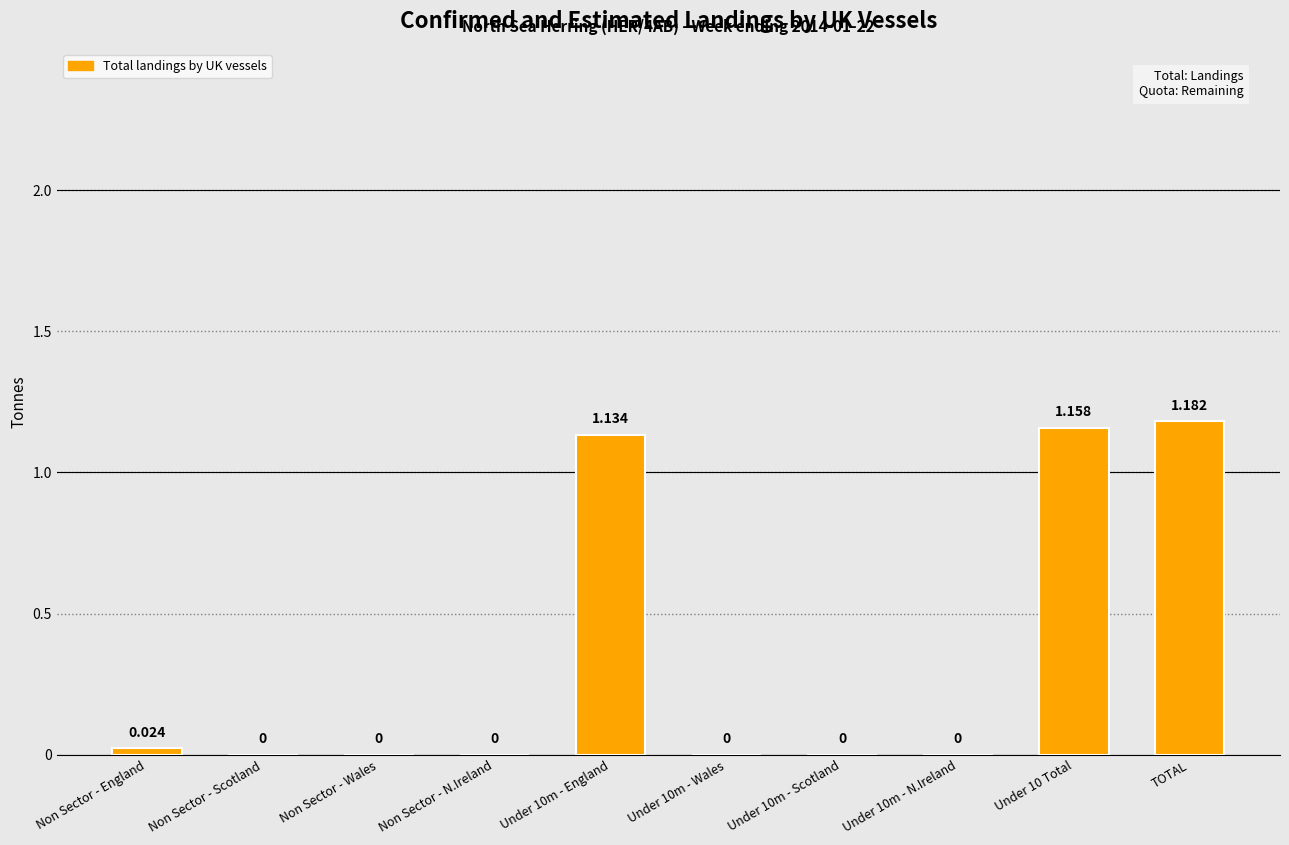

Which category has the highest value across all series?

TOTAL